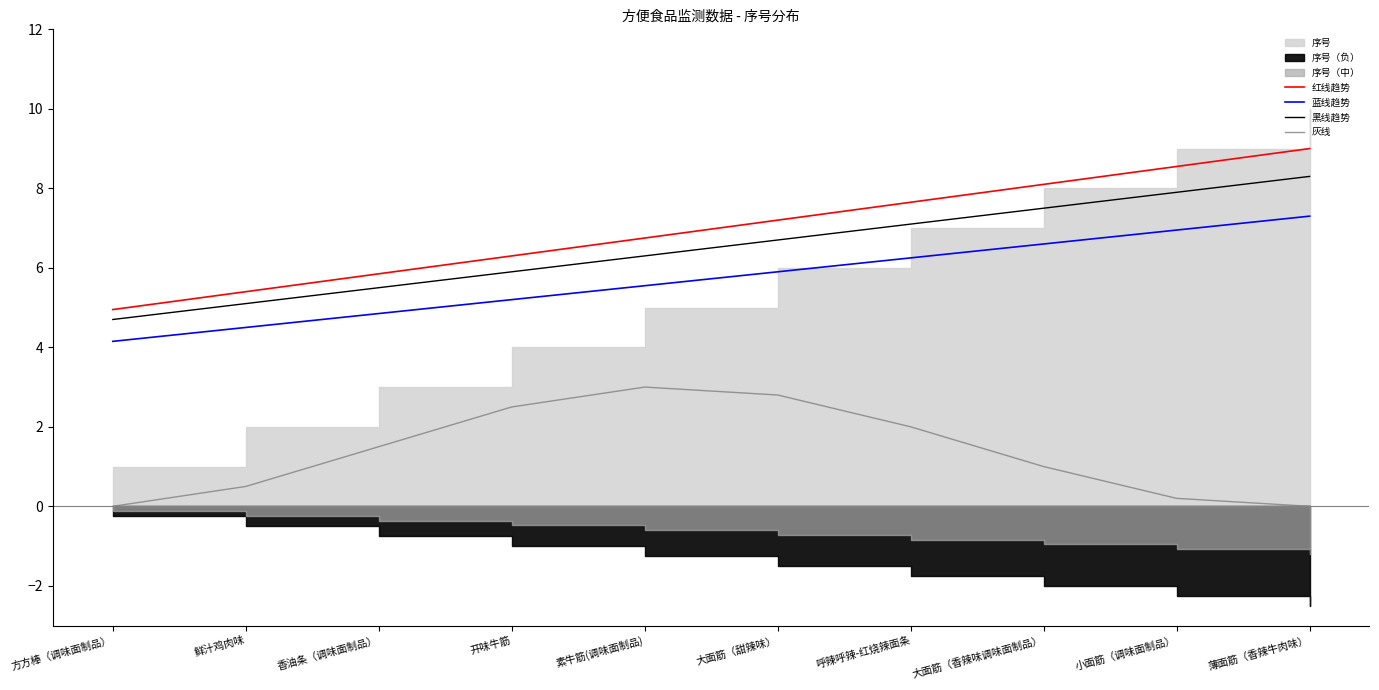

Read the 黑线趋势 value at 鲜汁鸡肉味.

5.1